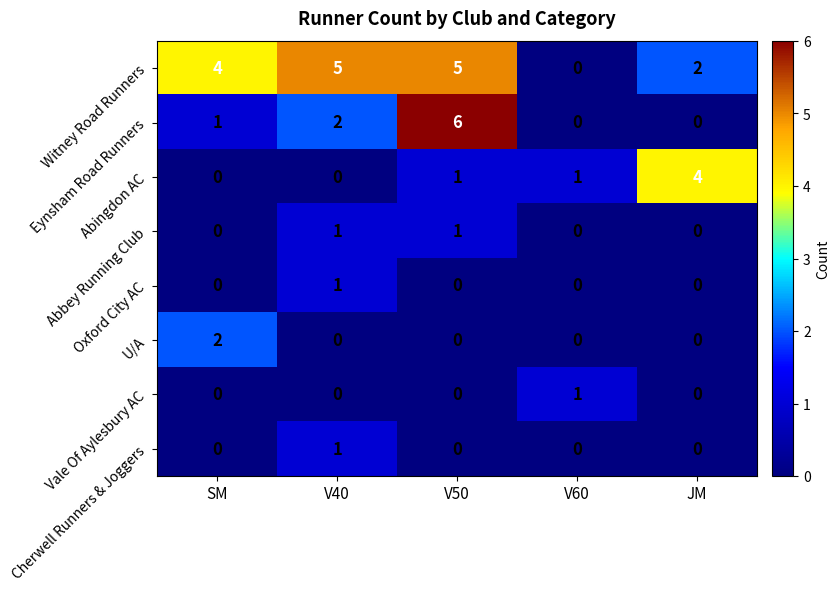

The Eynsham Road Runners series shows 1 at SM. True or false?

True